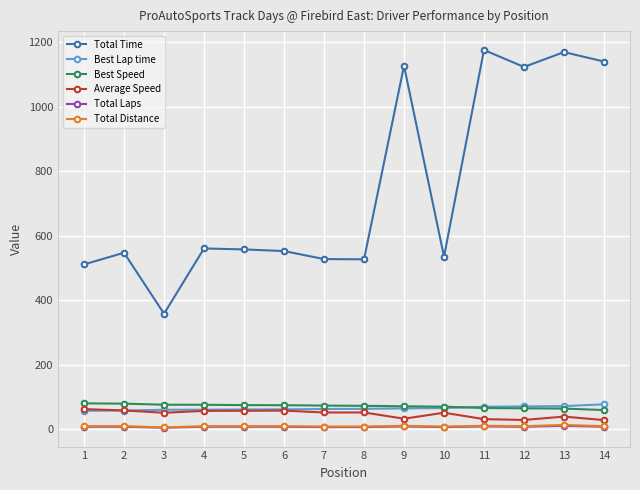

True or false: Average Speed and Total Laps intersect in this chart.

False